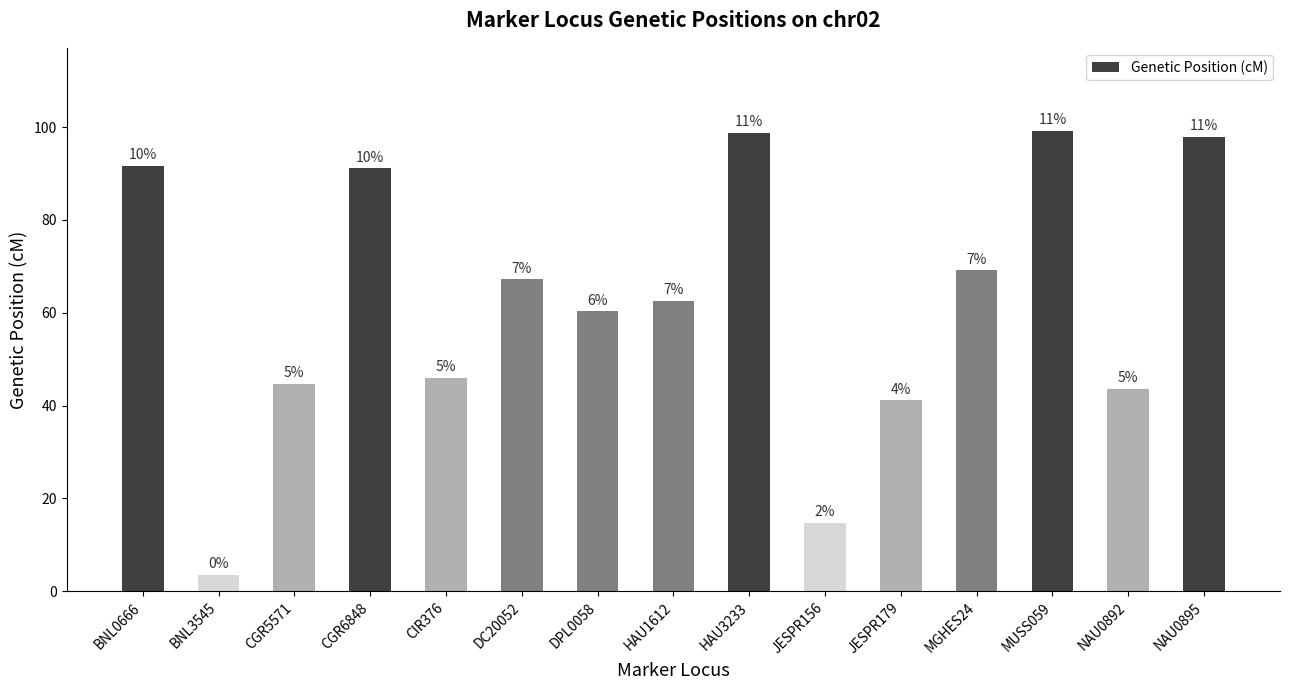

Where does the data first go above 62?

BNL0666